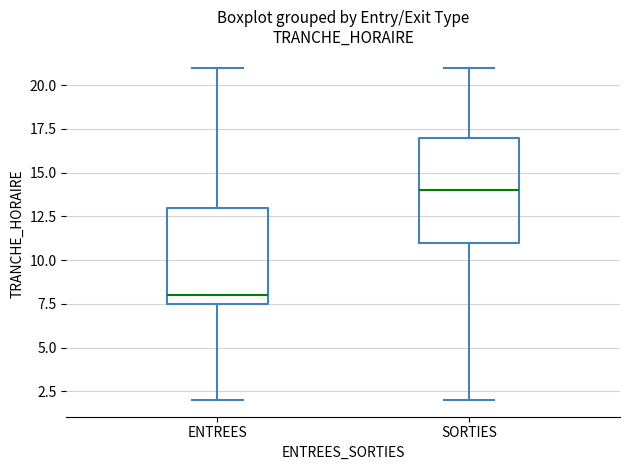

Reading left to right, read every box against the y-axis: the position of its median line, the range the box covers, and the ends of its whiskers. The values are not printed on the chart, so give them approximately, as read against the axis.

ENTREES: median 8.0, box 7.5 to 13.0, whiskers 2.0 to 21.0
SORTIES: median 14.0, box 11.0 to 17.0, whiskers 2.0 to 21.0